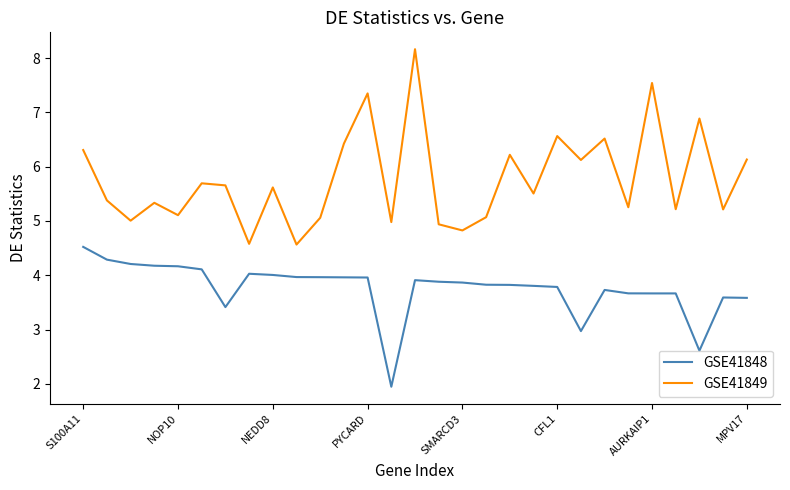

Which series has the widest spread of values?

GSE41849